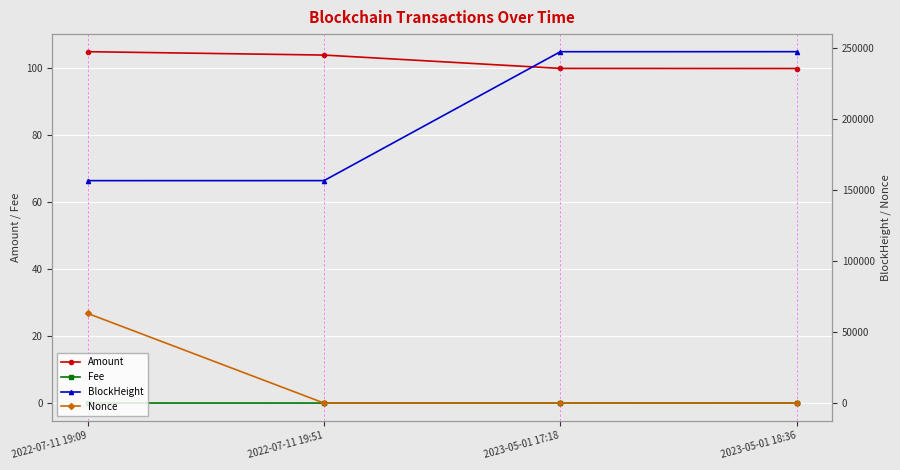

At how many categories does at least one series exceed 80607?

4